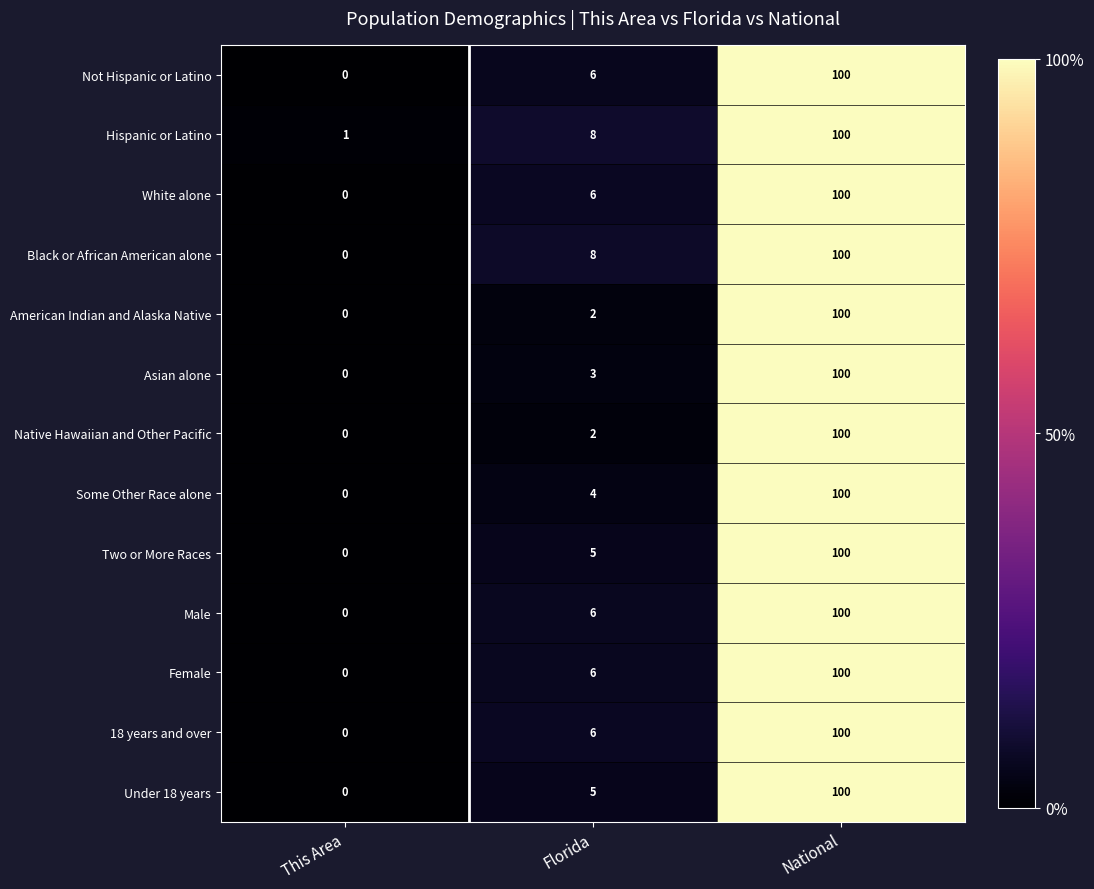

Rank the categories by Black or African American alone value from highest to lowest.

National, Florida, This Area